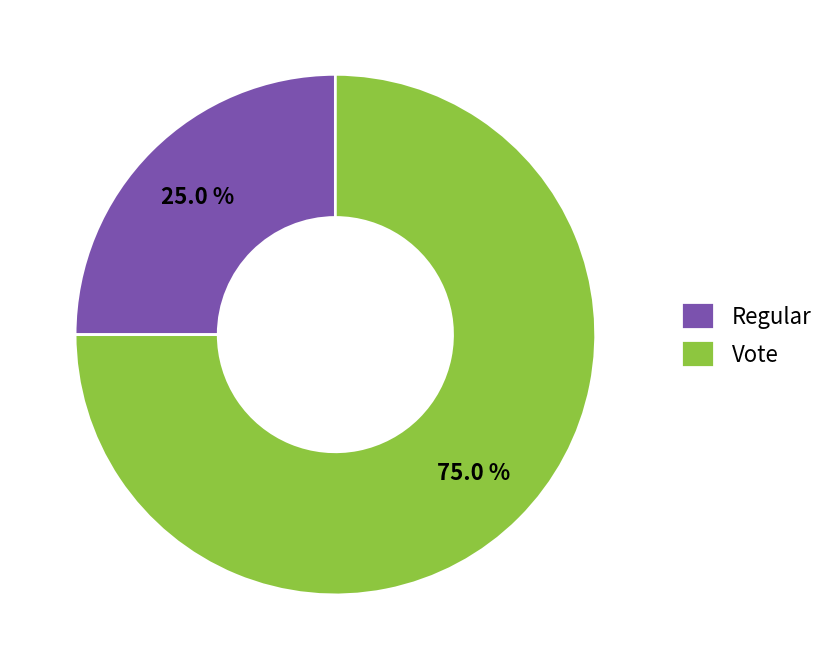

What is the total percentage of Regular and Vote?

100.0%